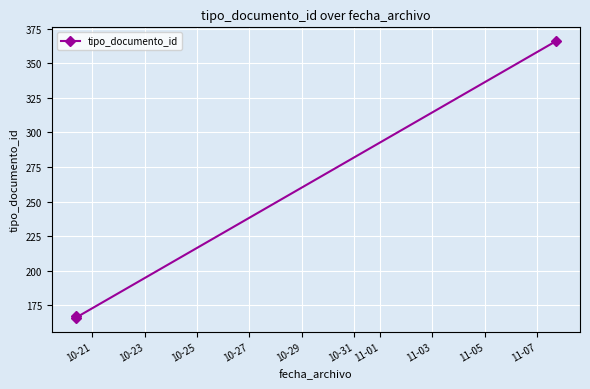

Reading left to right, list all the values displayed in this chart.

167	166	366